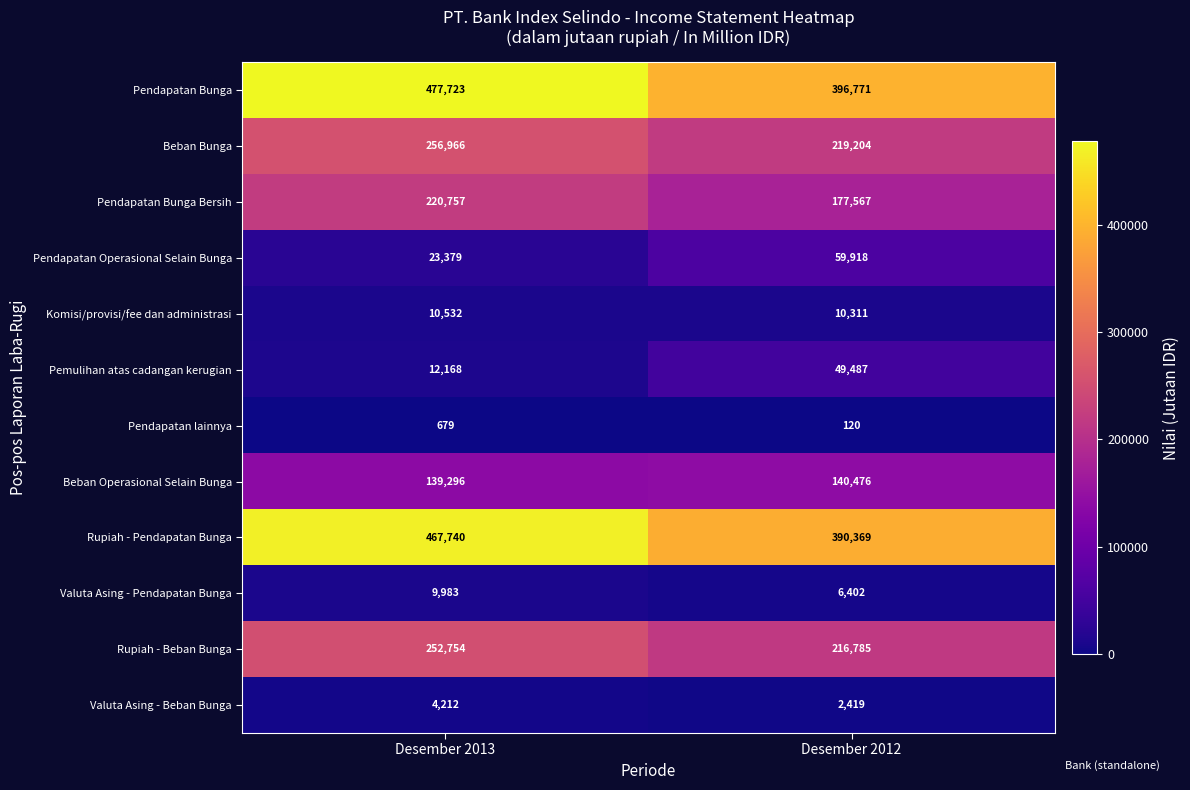

Rank the series at Desember 2013 from highest to lowest value.

Pendapatan Bunga, Rupiah - Pendapatan Bunga, Beban Bunga, Rupiah - Beban Bunga, Pendapatan Bunga Bersih, Beban Operasional Selain Bunga, Pendapatan Operasional Selain Bunga, Pemulihan atas cadangan kerugian, Komisi/provisi/fee dan administrasi, Valuta Asing - Pendapatan Bunga, Valuta Asing - Beban Bunga, Pendapatan lainnya